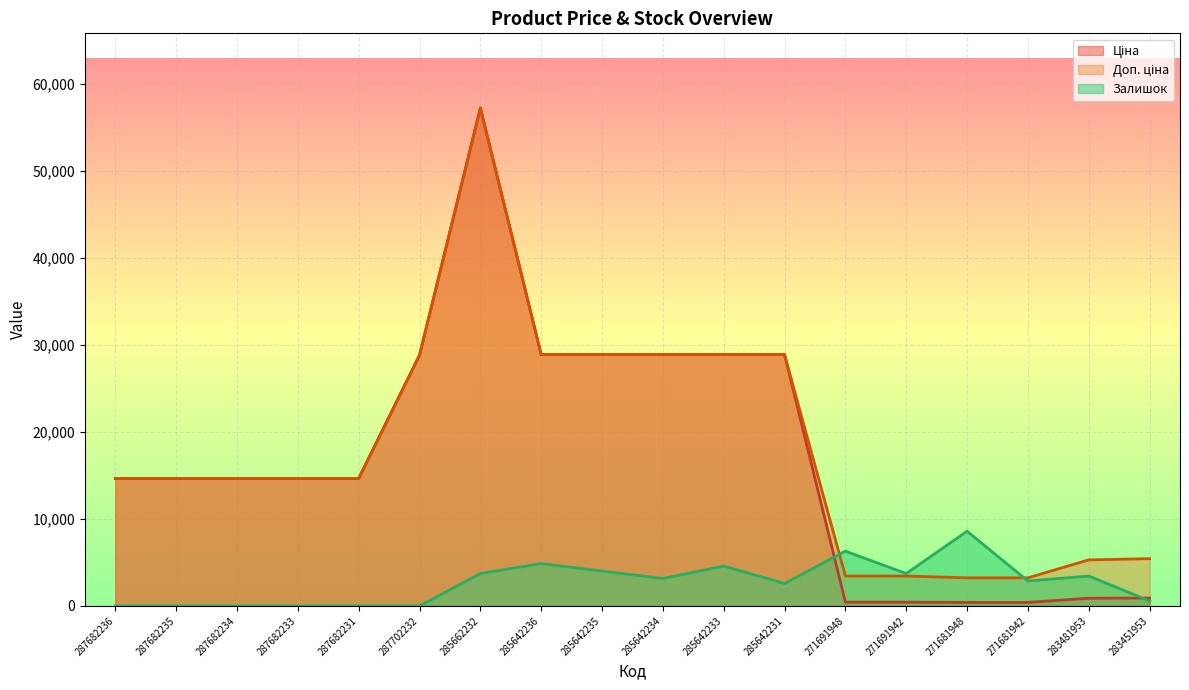

Reading left to right, extract all data points from this chart.

Ціна: 14649.6	14649.6	14649.6	14649.6	14649.6	28821.8	57235.5	28890.3	28890.3	28890.3	28890.3	28890.3	429.3	429.3	403.6	403.6	882.1	905.5
Доп. ціна: 14649.6	14649.6	14649.6	14649.6	14649.6	28821.8	57235.5	28890.3	28890.3	28890.3	28890.3	28890.3	3434.6	3434.6	3228.8	3228.8	5292.4	5432.8
Залишок: 0.0	0.0	0.0	0.0	0.0	0.0	3720.3	4865.0	4006.5	3148.0	4578.8	2575.6	6295.9	3720.3	8585.3	2861.8	3434.1	572.4